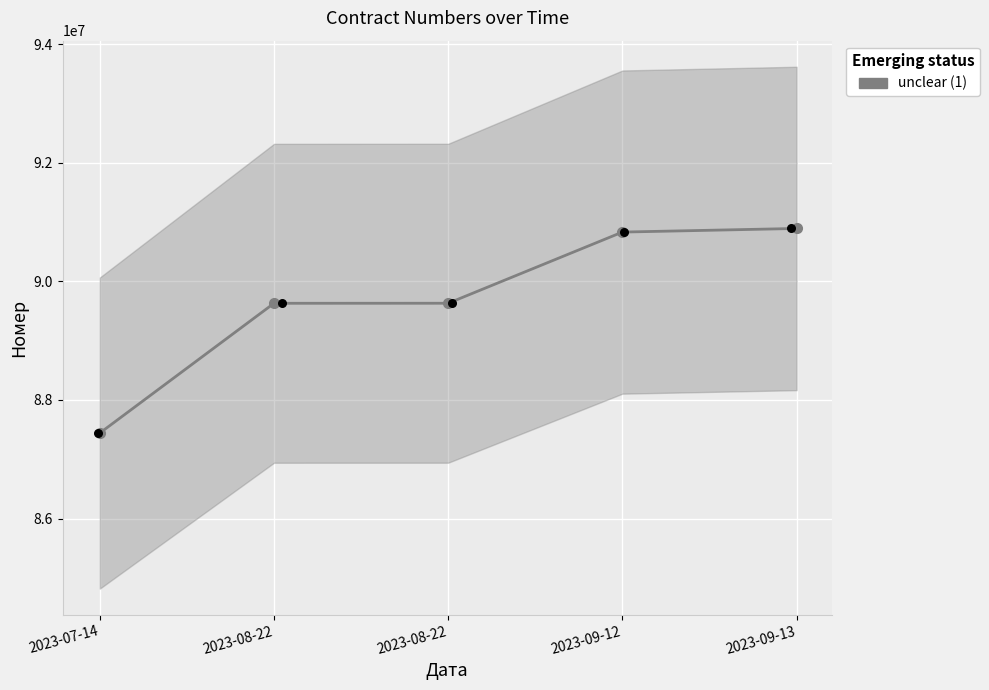

Between 2023-08-22 and 2023-07-14, which is larger?

2023-08-22